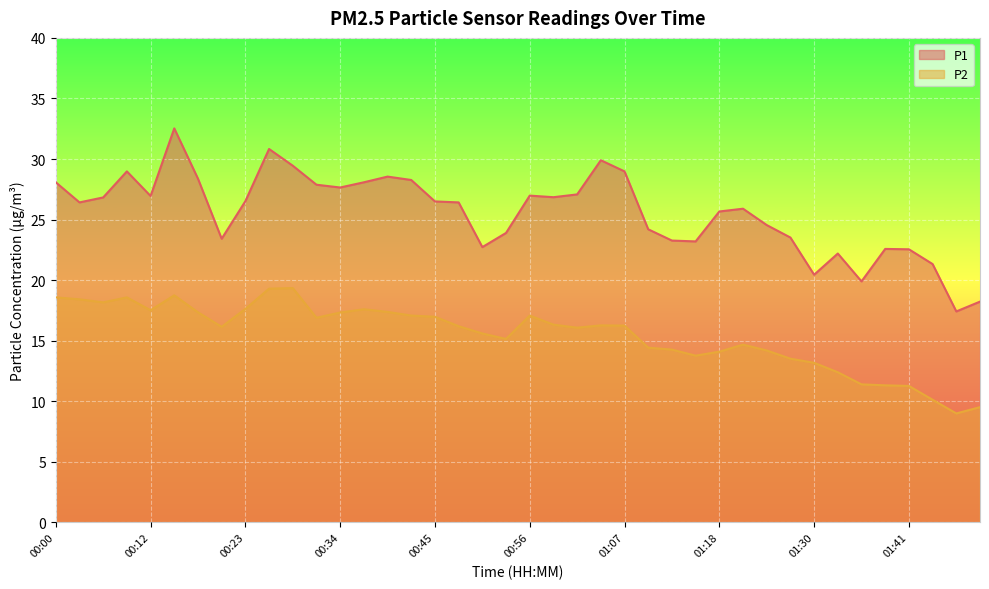

True or false: P2 and P1 intersect in this chart.

False